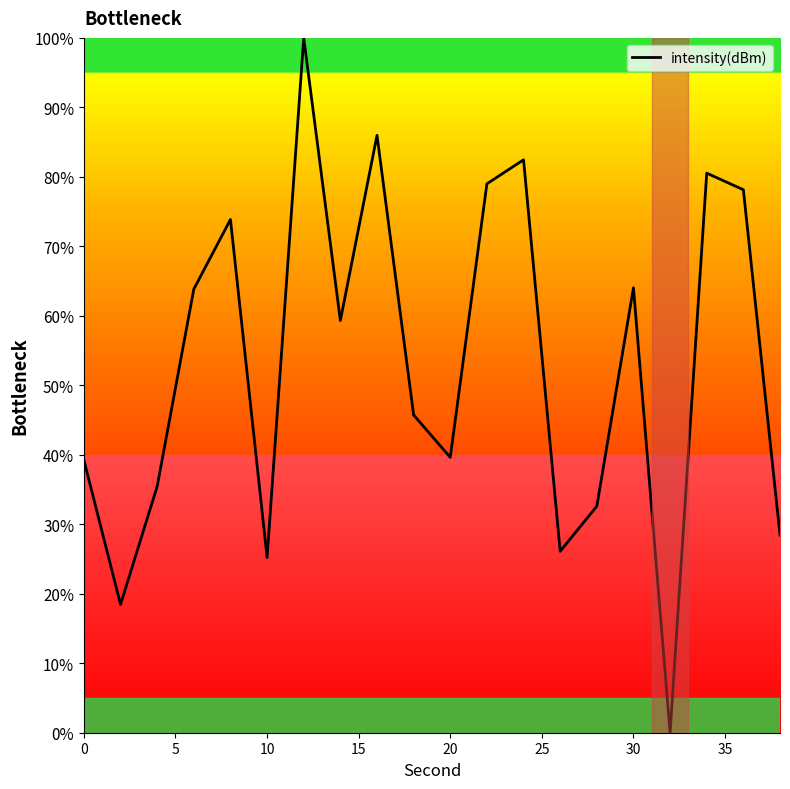

What is the greatest value displayed?

100.0